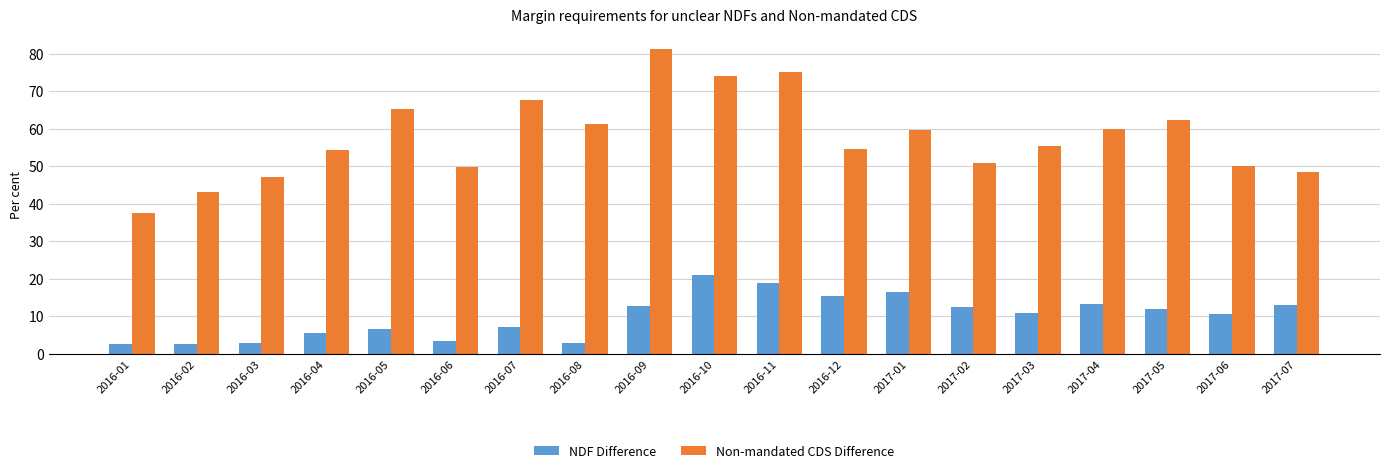

What is the sum of the Non-mandated CDS Difference values at 2016-03 and 2017-04?

107.2